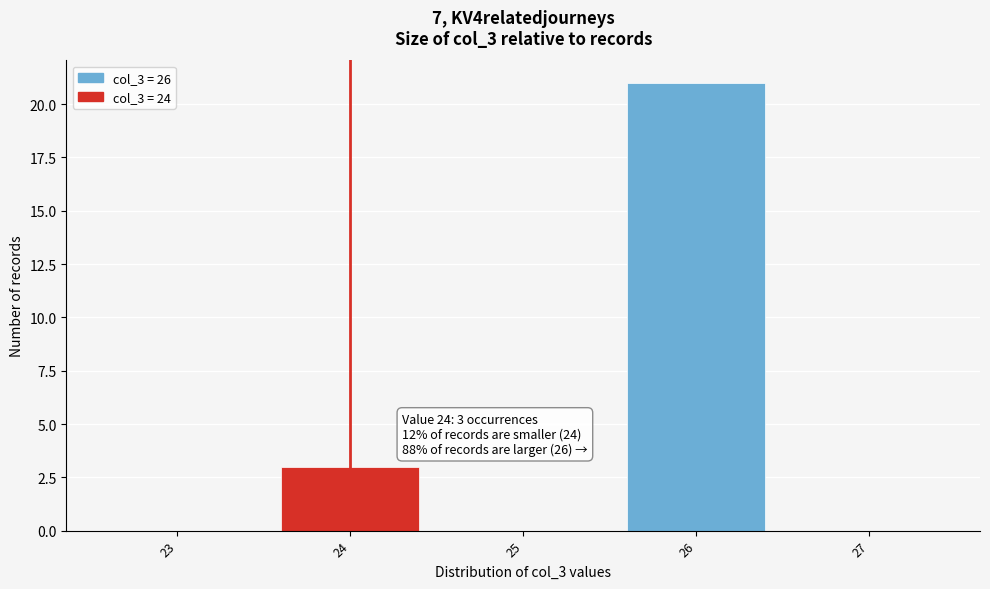

Which range on the x-axis has the tallest bar?

25.5 to 26.5